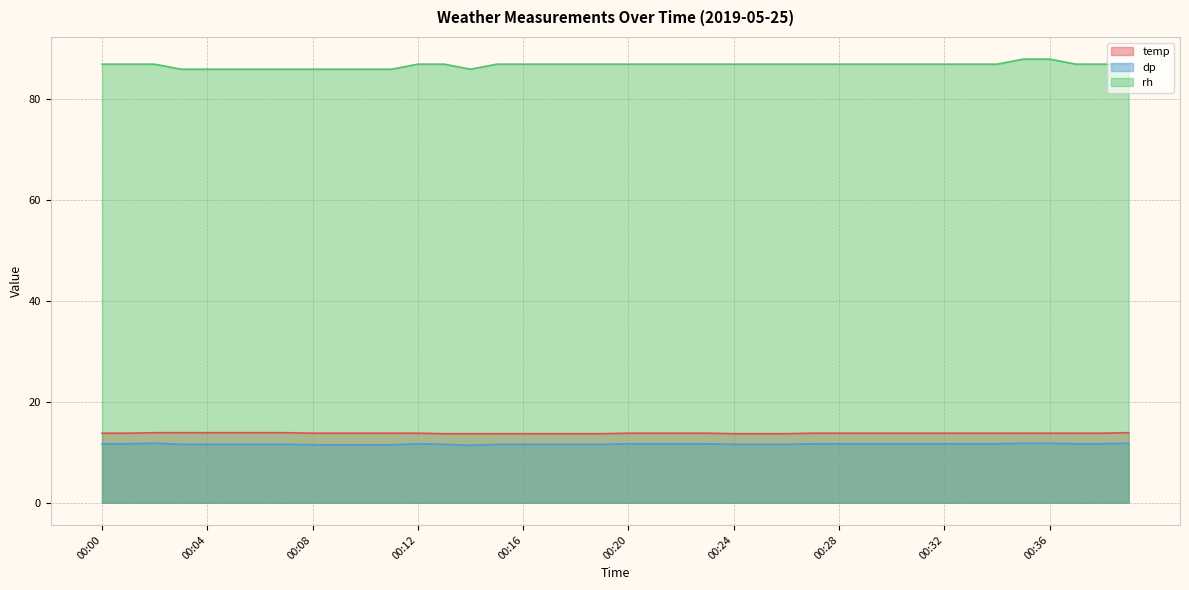

How many values in the rh series exceed 87?

2